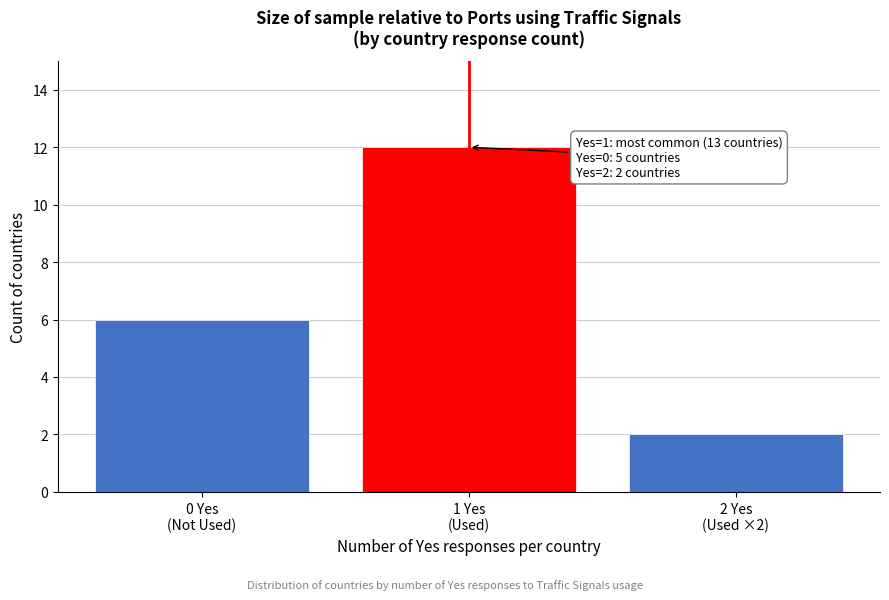

Reading left to right, what are all the values shown in this chart?

6	12	2